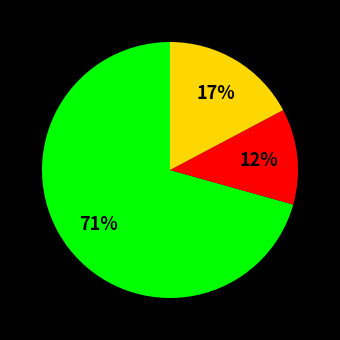

Does any single category account for the majority?

Yes